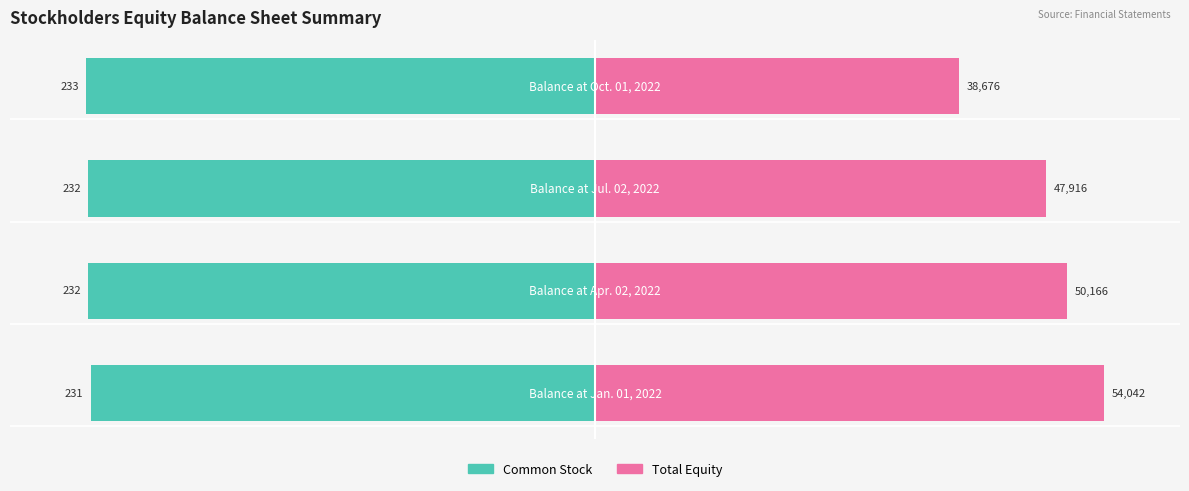

How many bars are there in each group?

2